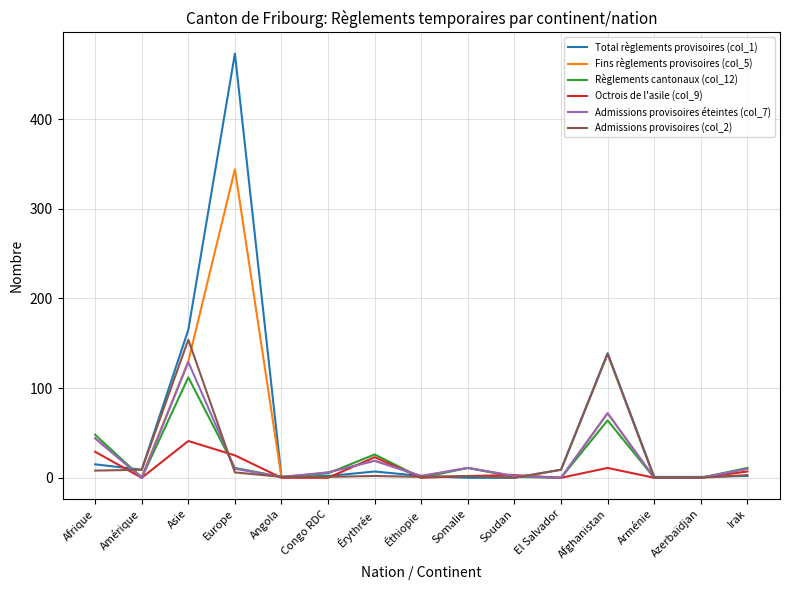

Is the value of Fins règlements provisoires (col_5) at Somalie greater than the value of Octrois de l'asile (col_9) at Soudan?

Yes